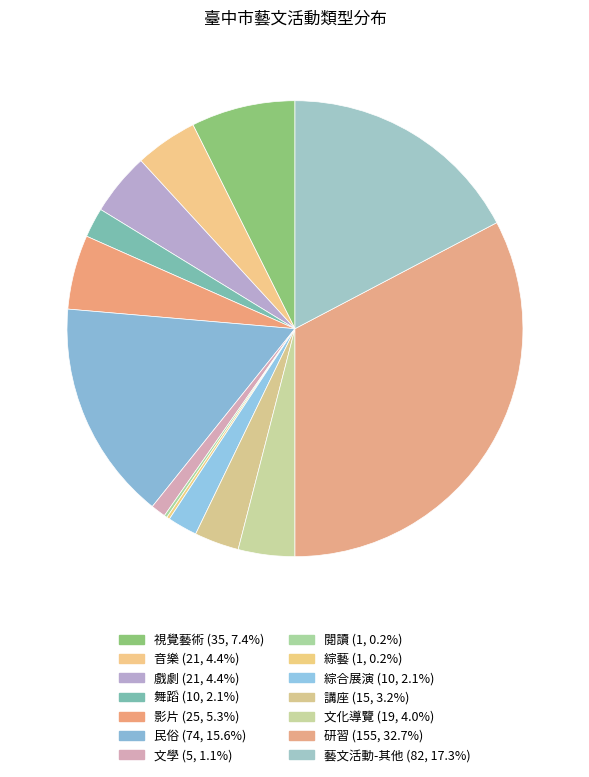

Which category has the biggest portion of the pie?

研習